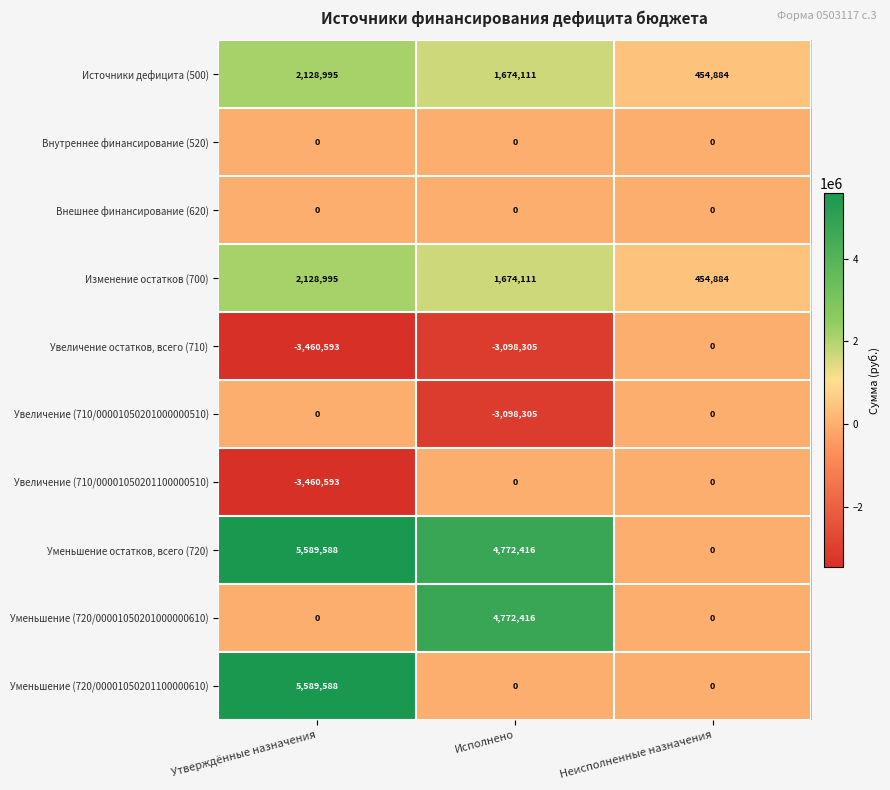

How many data points does each series have?

3